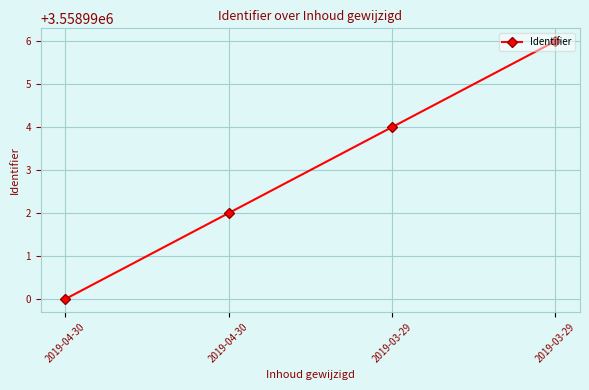

Is this an area chart (filled region under the line)?

No